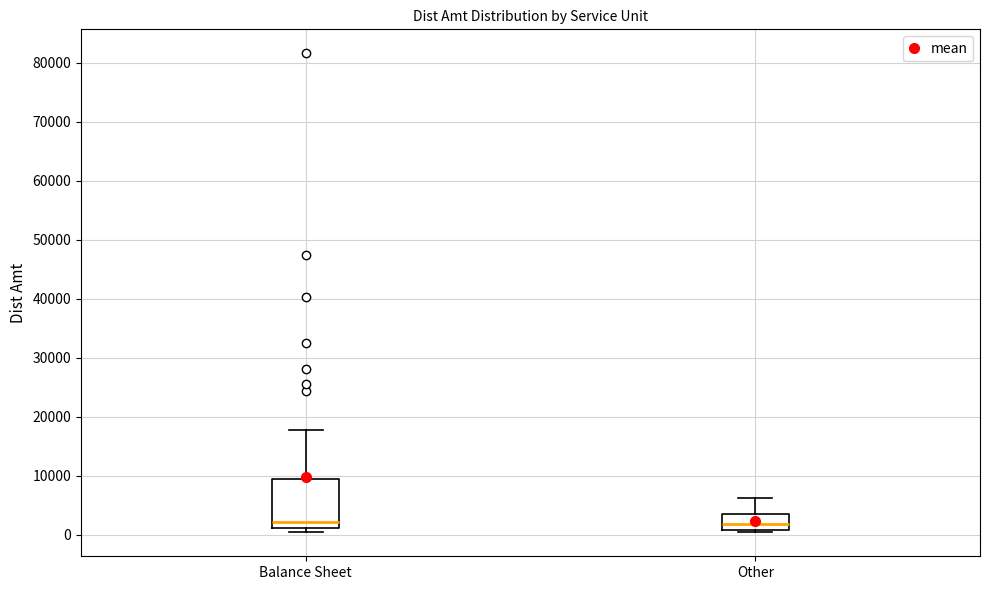

Reading left to right, transcribe this box plot: for each box, give where its median line is, the range the box spans, and where its two whiskers end, as read against the y-axis. The values are not printed on the chart, so give them approximately, as read against the axis.

Balance Sheet: median 2000, box 1000 to 9000, whiskers 1000 (just below the box's lower edge) to 18000
Other: median 2000, box 1000 to 3000, whiskers 0 to 6000